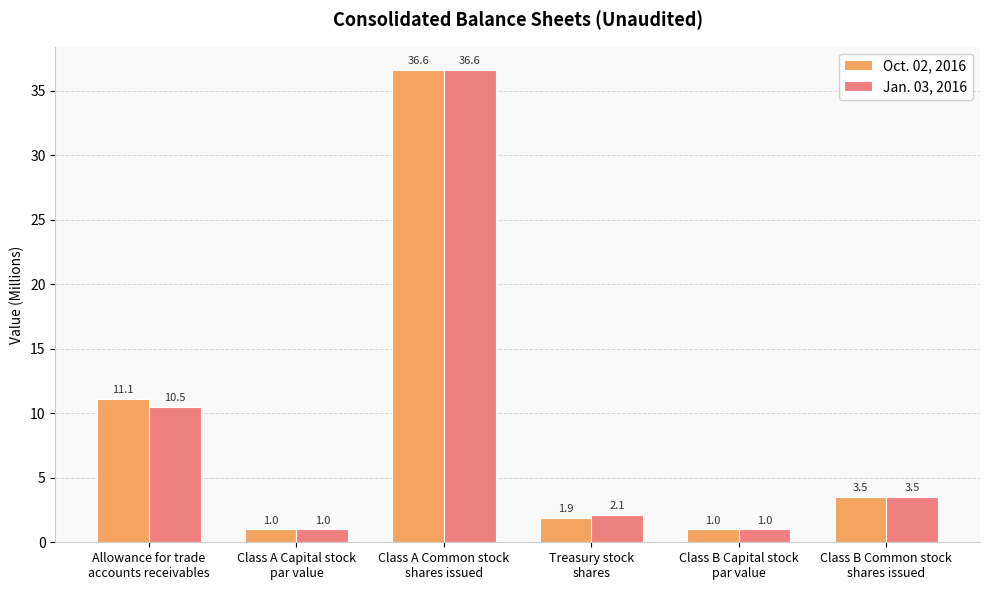

What is the lowest value of the Jan. 03, 2016 series?

1.0